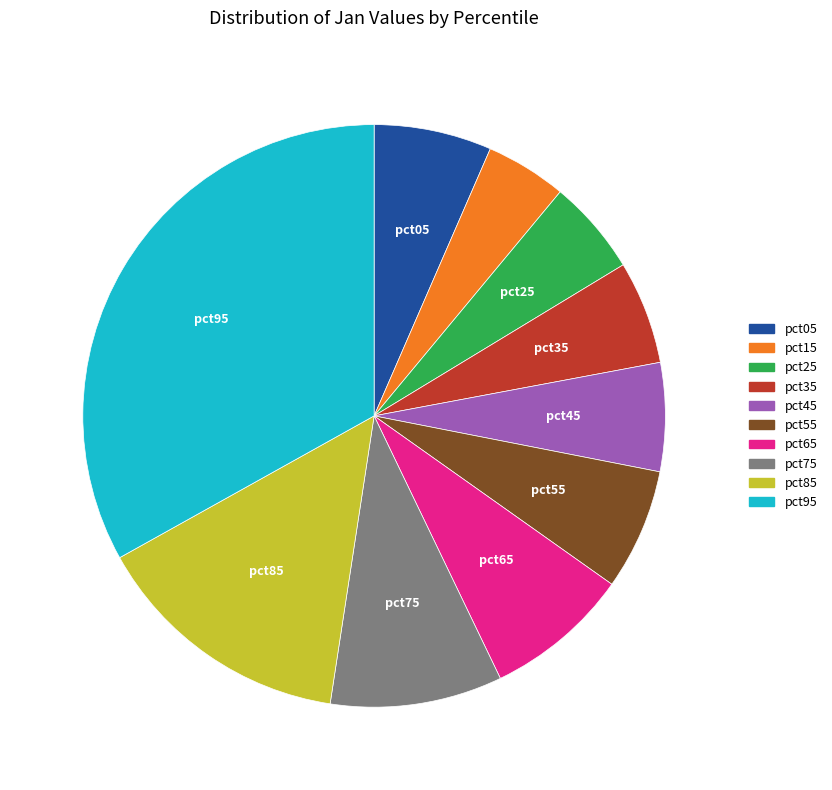

Is there a majority slice in this chart?

No